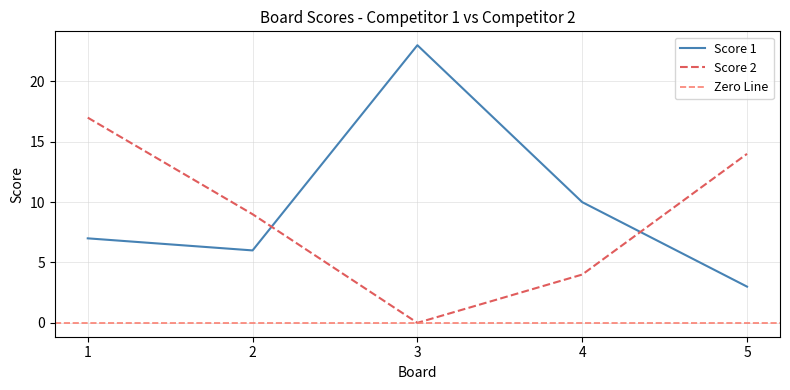

What is the difference between the Score 1 values at 3 and 5?

20